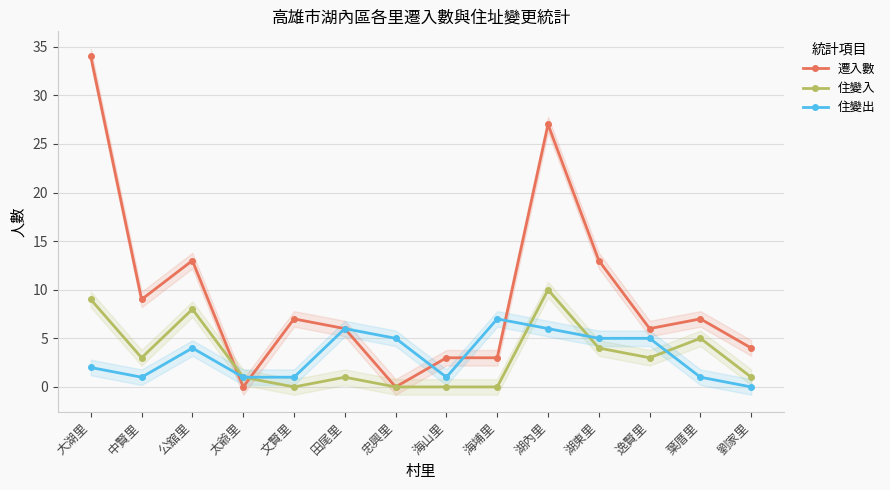

Between 太爺里 and 田尾里, which series saw the biggest shift?

遷入數